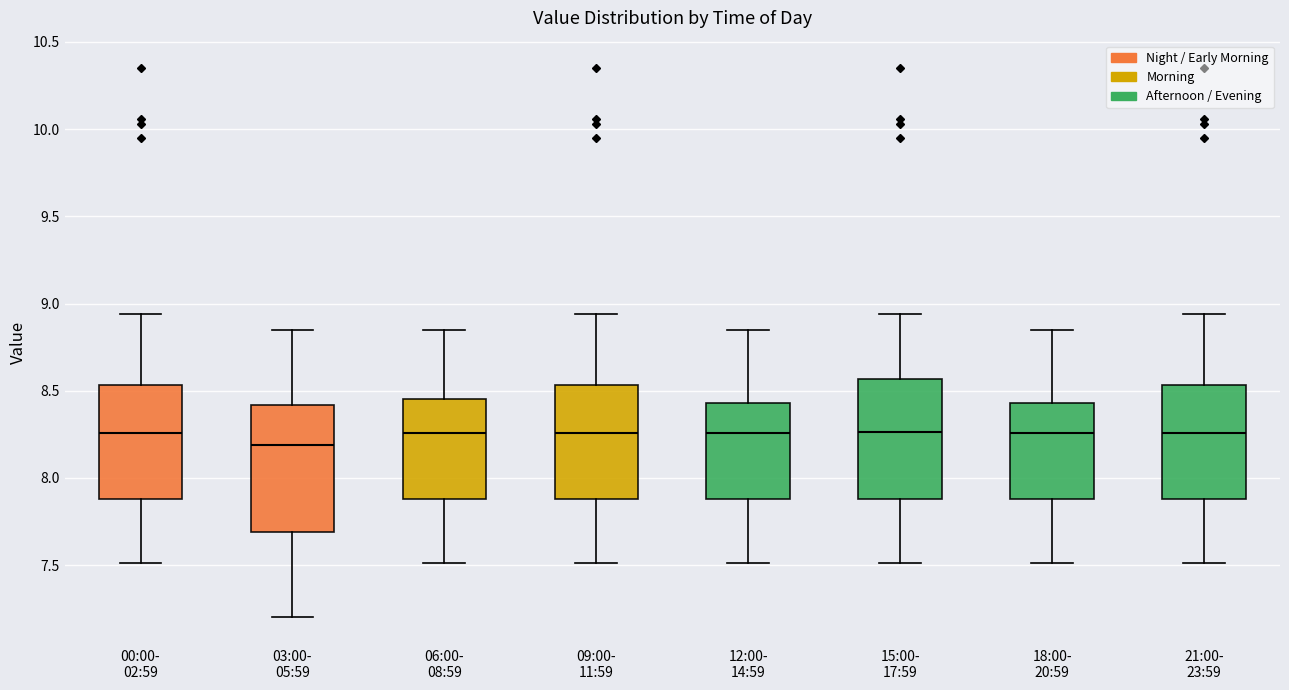

Reading left to right, read every box against the y-axis: the position of its median line, the range the box covers, and the ends of its whiskers. The values are not printed on the chart, so give them approximately, as read against the axis.

00:00- 02:59: median 8.25, box 7.90 to 8.55, whiskers 7.50 to 8.95
03:00- 05:59: median 8.20, box 7.70 to 8.40, whiskers 7.20 to 8.85
06:00- 08:59: median 8.25, box 7.90 to 8.45, whiskers 7.50 to 8.85
09:00- 11:59: median 8.25, box 7.90 to 8.55, whiskers 7.50 to 8.95
12:00- 14:59: median 8.25, box 7.90 to 8.45, whiskers 7.50 to 8.85
15:00- 17:59: median 8.25, box 7.90 to 8.55, whiskers 7.50 to 8.95
18:00- 20:59: median 8.25, box 7.90 to 8.45, whiskers 7.50 to 8.85
21:00- 23:59: median 8.25, box 7.90 to 8.55, whiskers 7.50 to 8.95